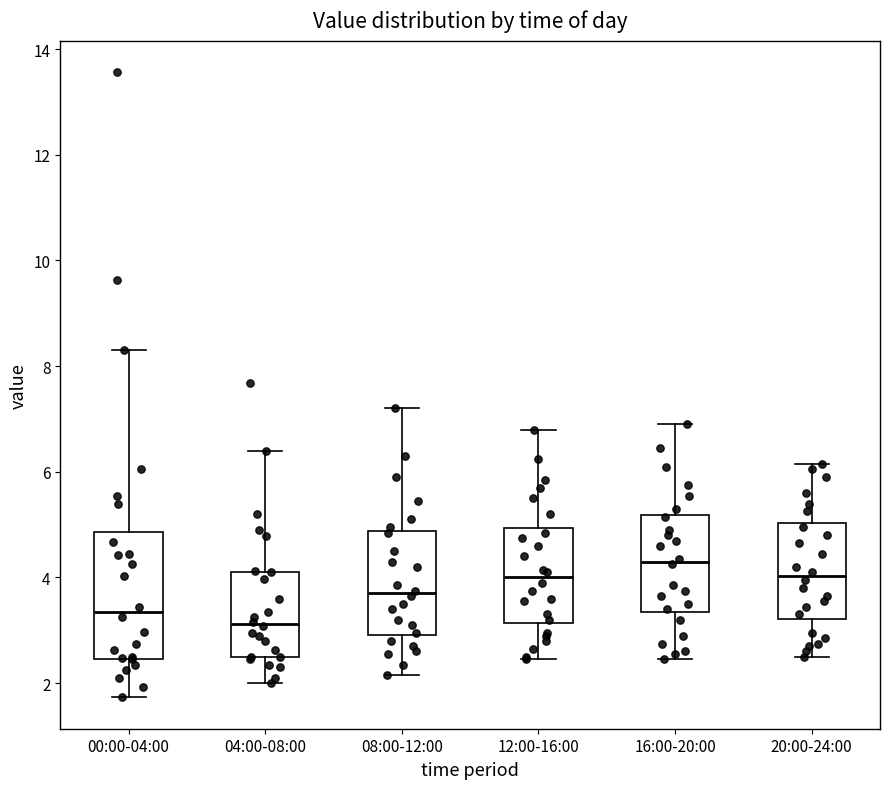

Which box's median line is the highest?

16:00-20:00